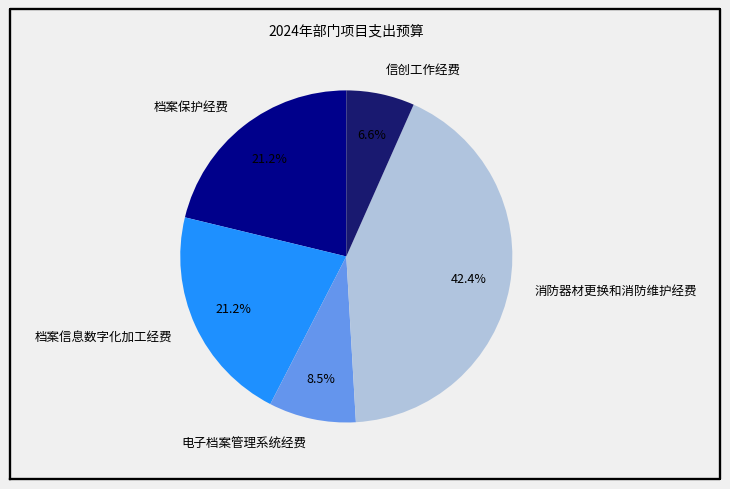

Which slice is the smallest?

信创工作经费